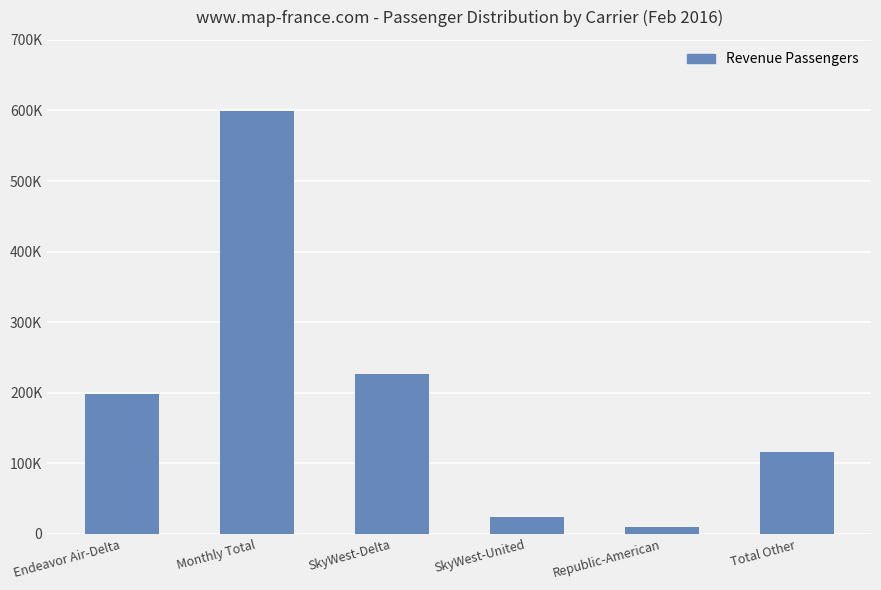

List the labels in order of value, largest first.

Monthly Total, SkyWest-Delta, Endeavor Air-Delta, Total Other, SkyWest-United, Republic-American